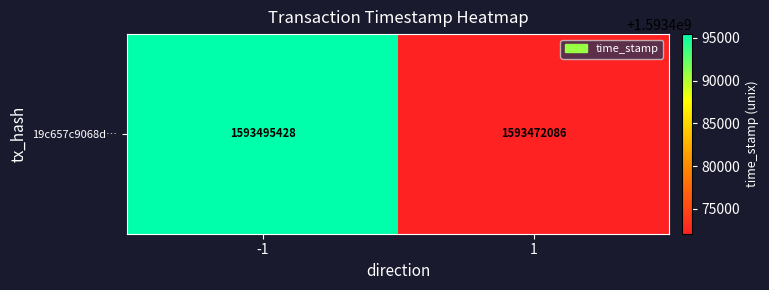

What is the difference between the values at 1 and -1?

23342